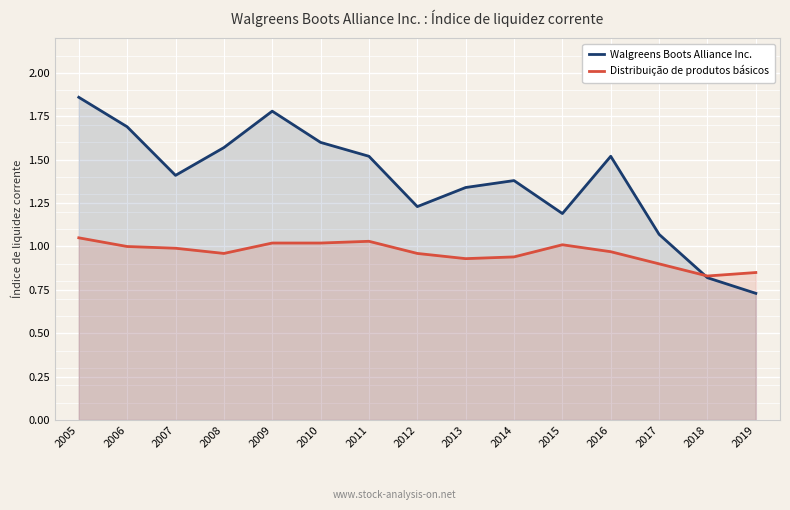

How many interior local peaks does the Distribuição de produtos básicos series have?

2